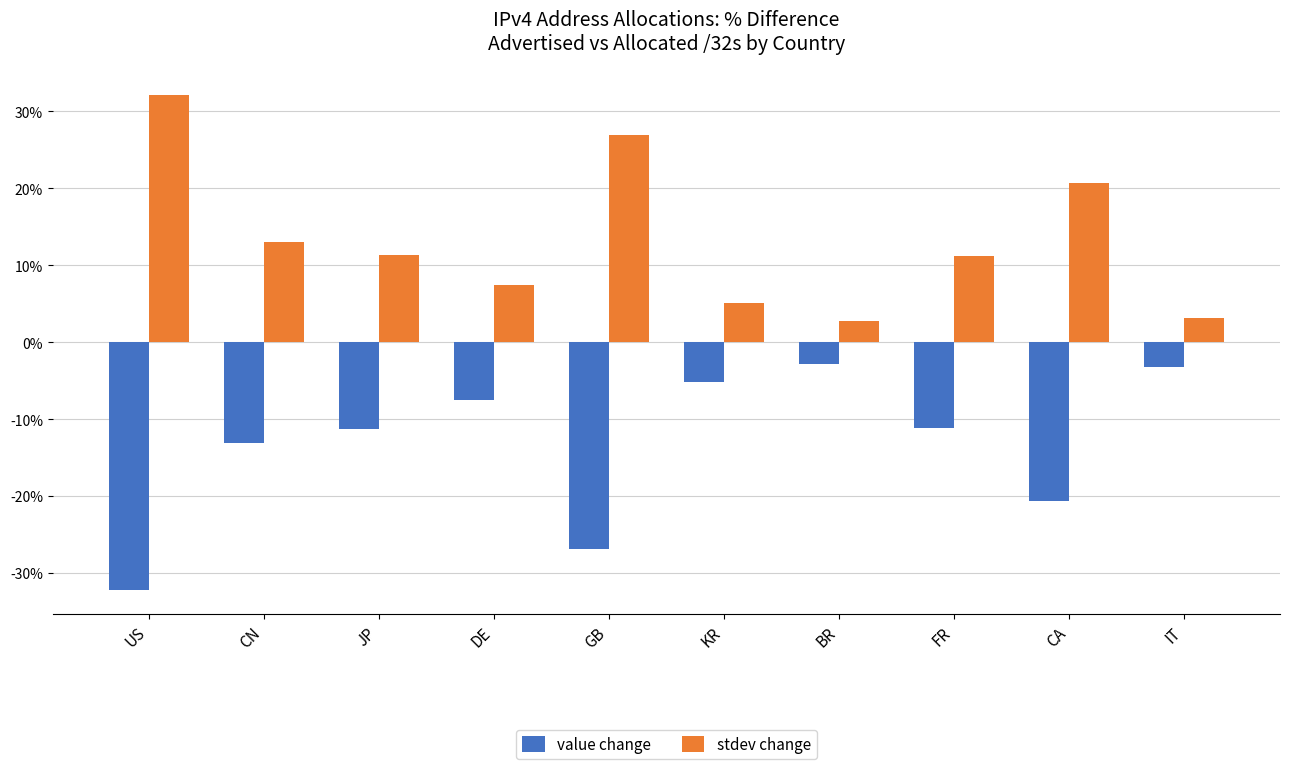

The value of value change at JP is -11.3. True or false?

True